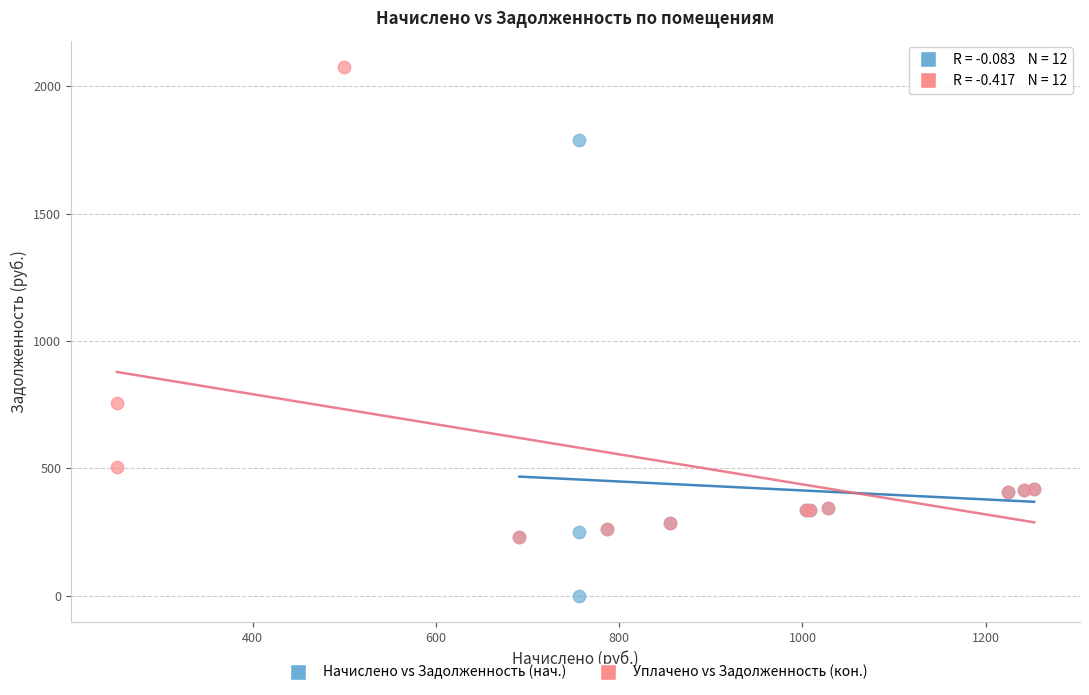

Which series reaches the maximum Y coordinate?

Уплачено vs Задолженность (кон.)